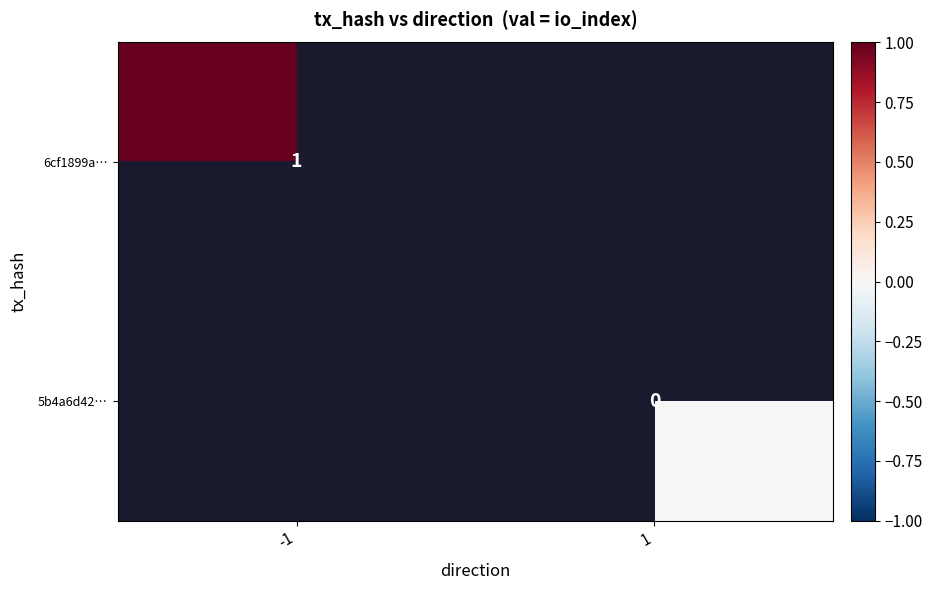

The value of 6cf1899a… at -1 is 0. True or false?

False